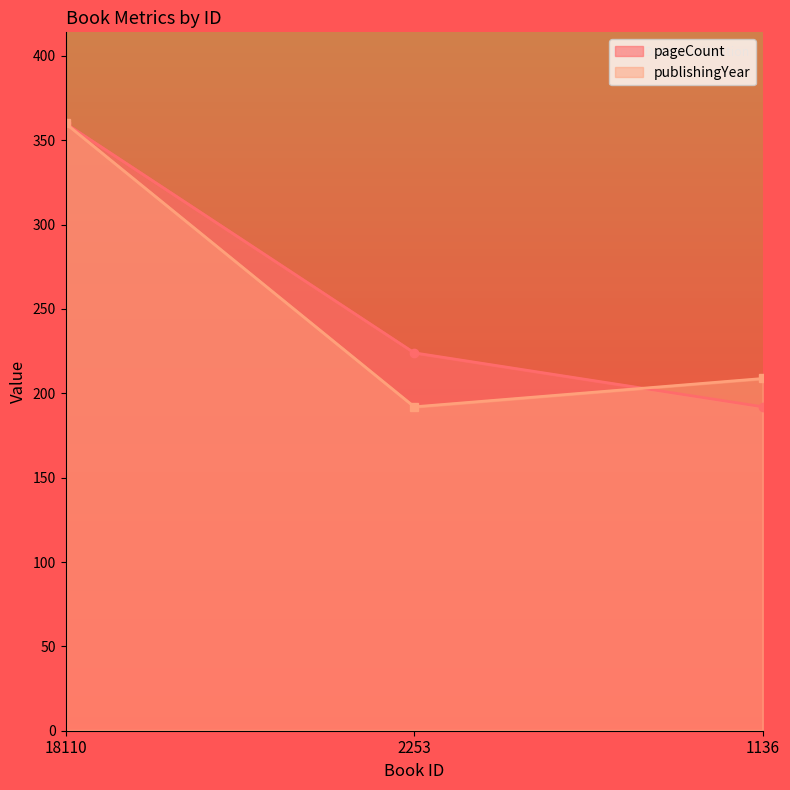

Is it true that pageCount equals 360.0 at 18110?

True